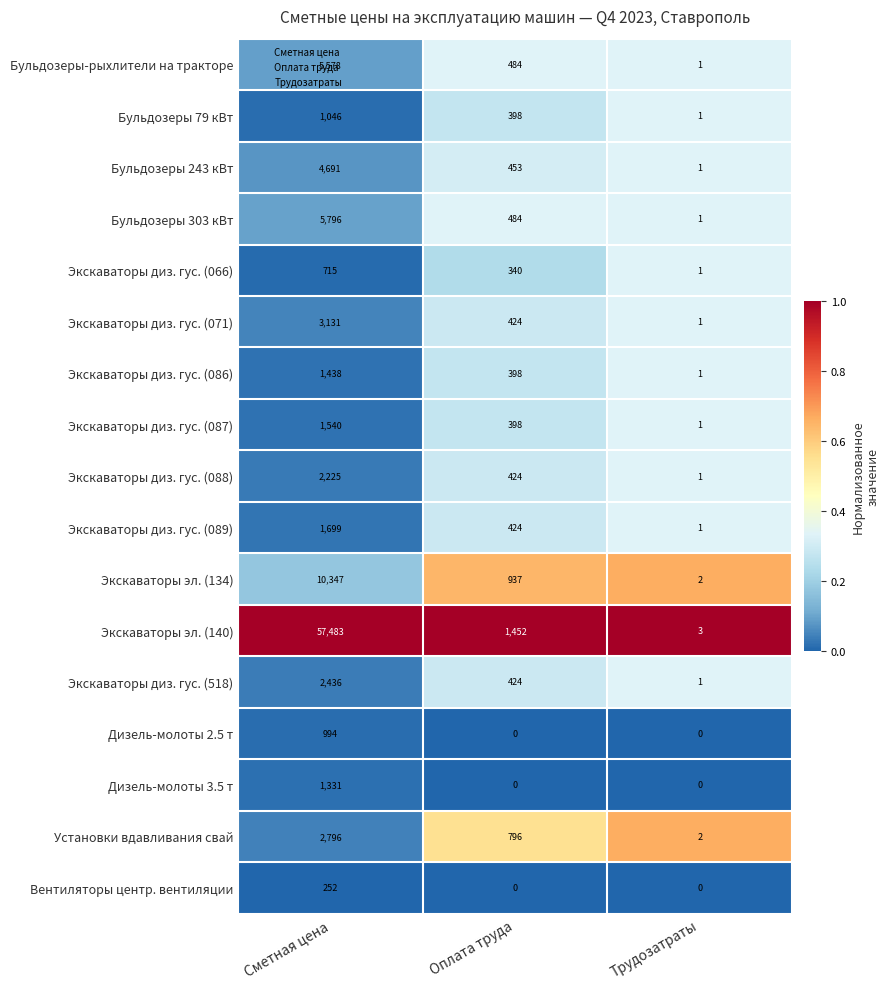

List the series in order of their peak value, lowest first.

Вентиляторы центр. вентиляции, Экскаваторы диз. гус. (066), Дизель-молоты 2.5 т, Бульдозеры 79 кВт, Дизель-молоты 3.5 т, Экскаваторы диз. гус. (086), Экскаваторы диз. гус. (087), Экскаваторы диз. гус. (089), Экскаваторы диз. гус. (088), Экскаваторы диз. гус. (518), Установки вдавливания свай, Экскаваторы диз. гус. (071), Бульдозеры 243 кВт, Бульдозеры-рыхлители на тракторе, Бульдозеры 303 кВт, Экскаваторы эл. (134), Экскаваторы эл. (140)